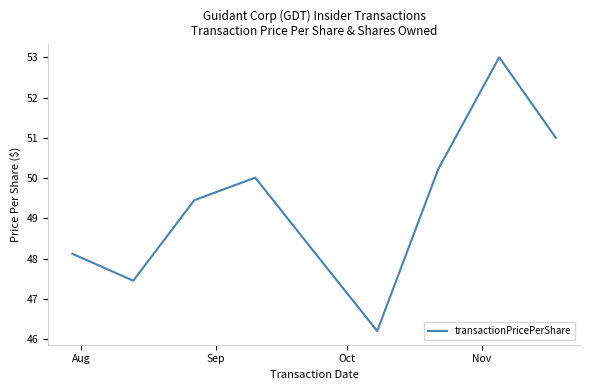

What is the difference between the maximum and minimum values?

6.8